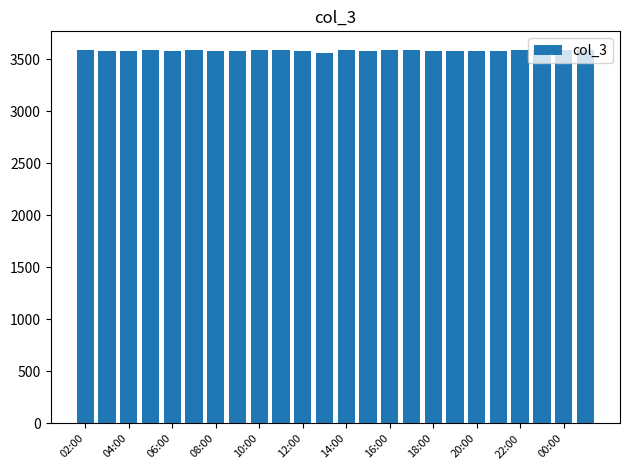

What is the smallest value displayed?

3559